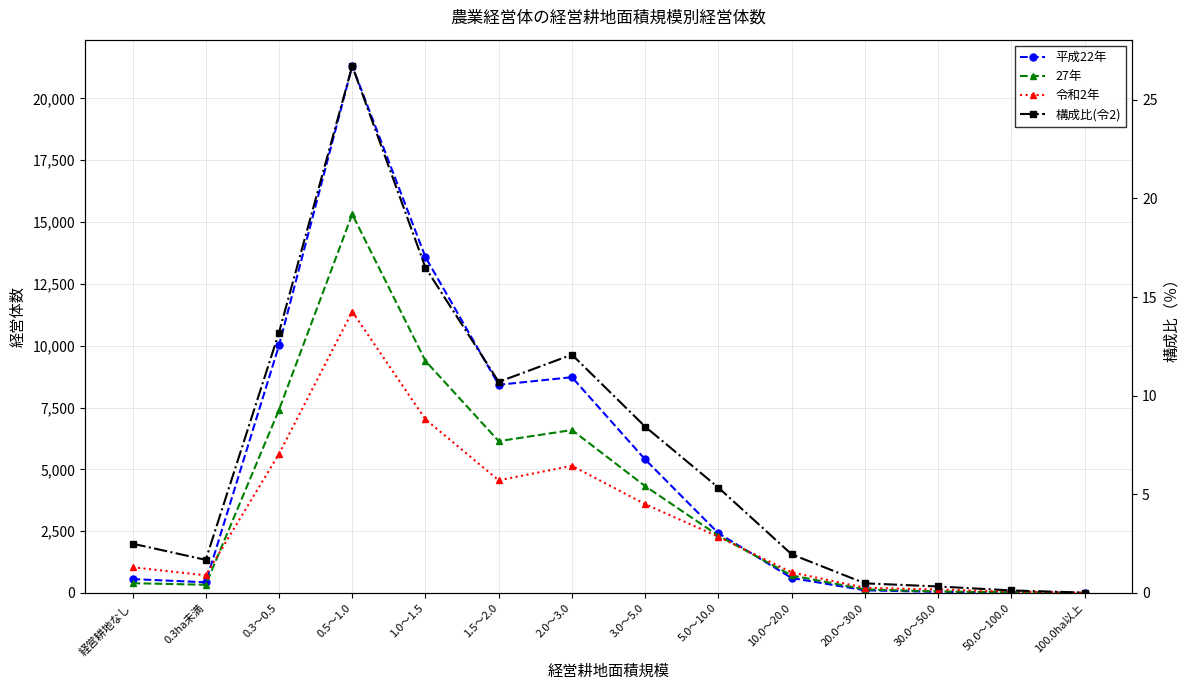

What is the difference between the maximum and minimum values in the 27年 series?

15317.0